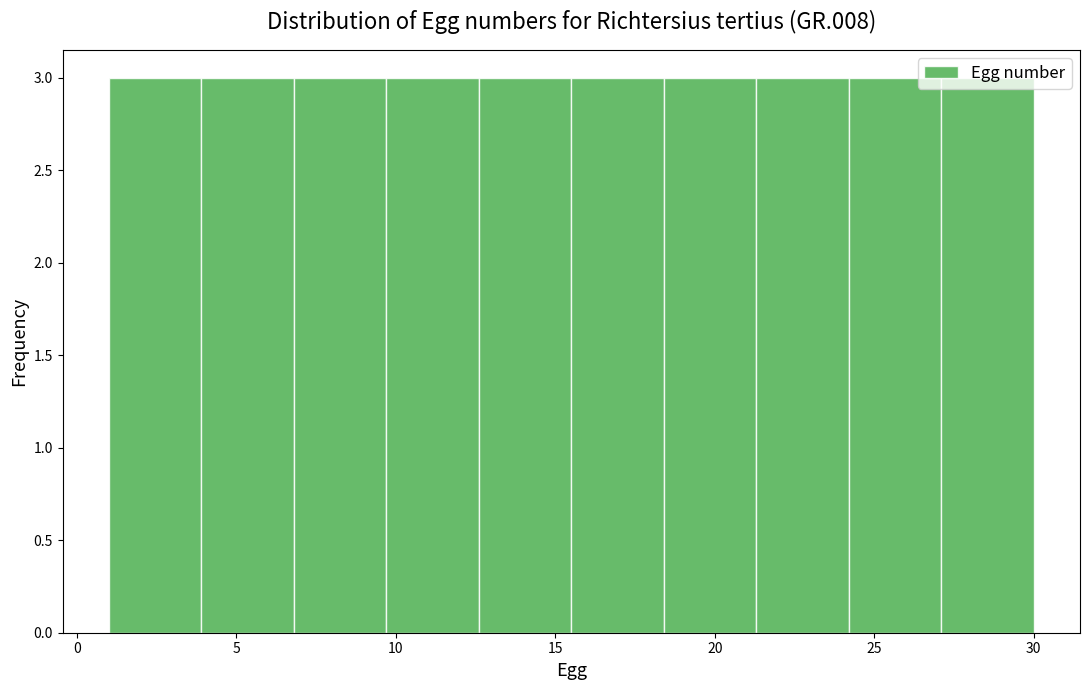

How tall is the bar that spans 18.4 to 21.3 on the x-axis? Neither the bar edges nor the heights are printed on the chart, so give them approximately, as read against the axes.

3